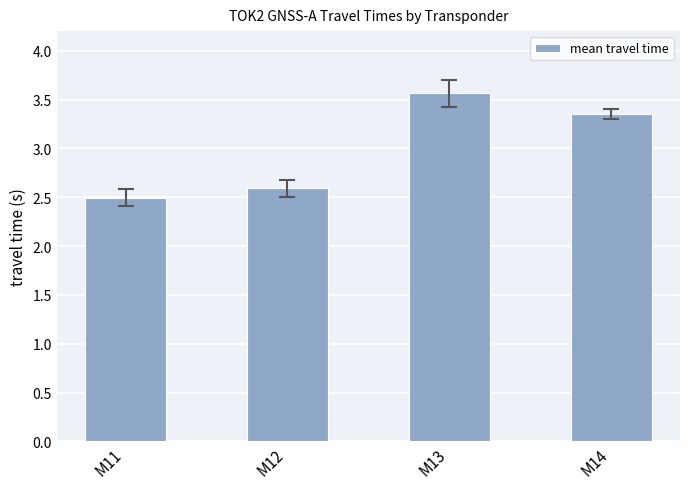

List the labels in order of value, largest first.

M13, M14, M12, M11